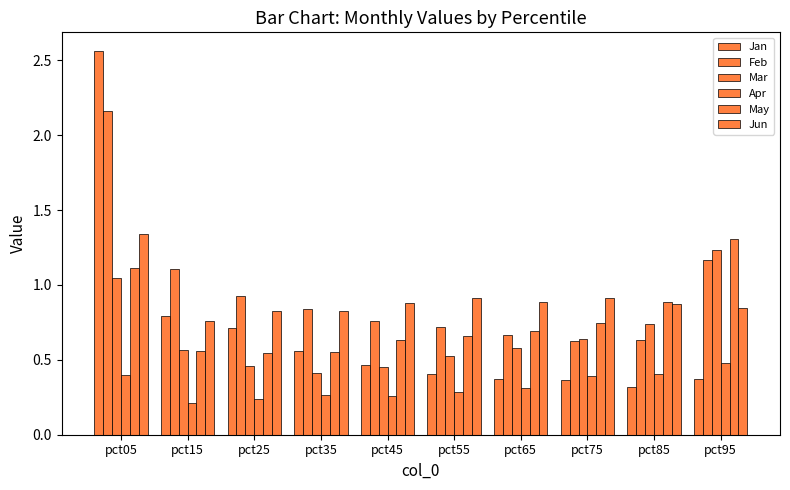

Does the chart contain stacked bars?

No